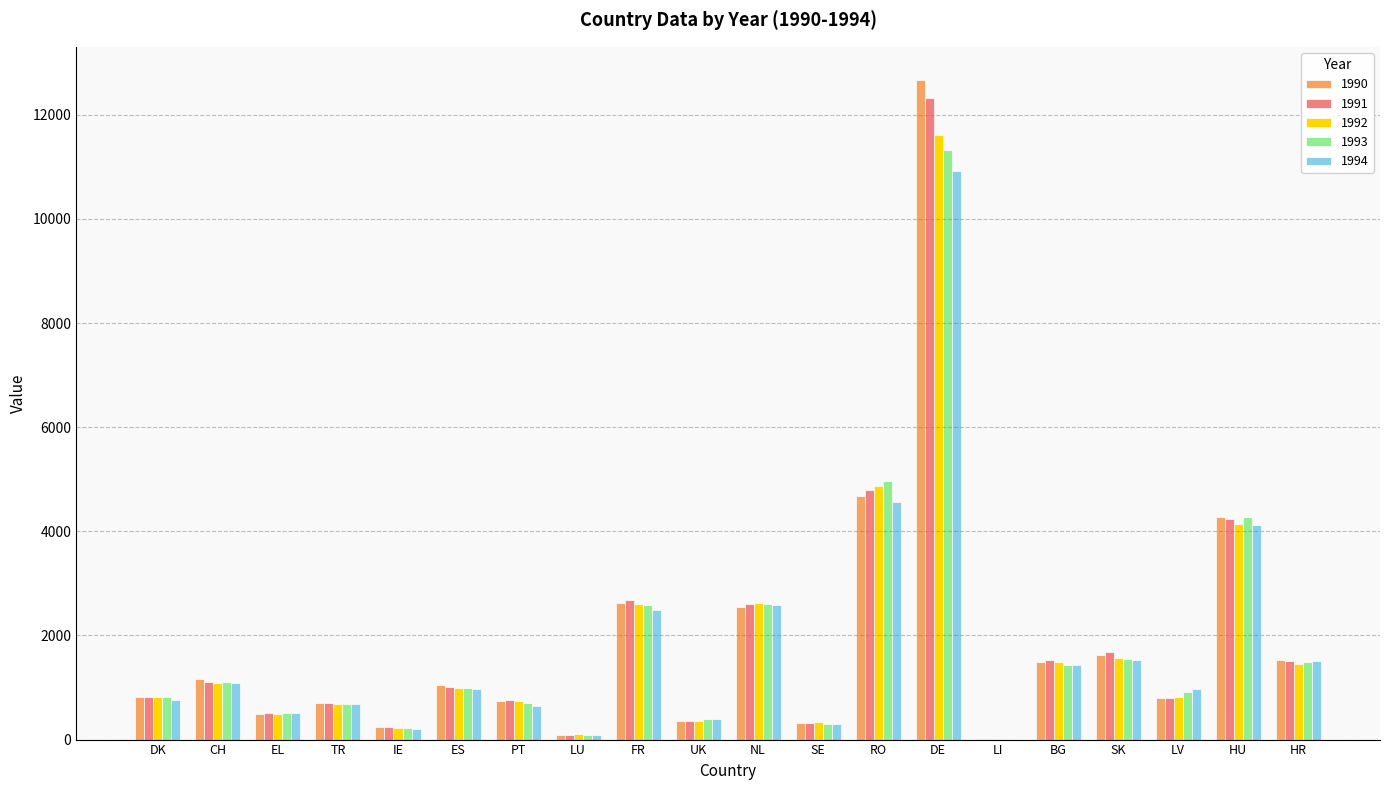

True or false: 1993 has a value of 472 at HR.

False